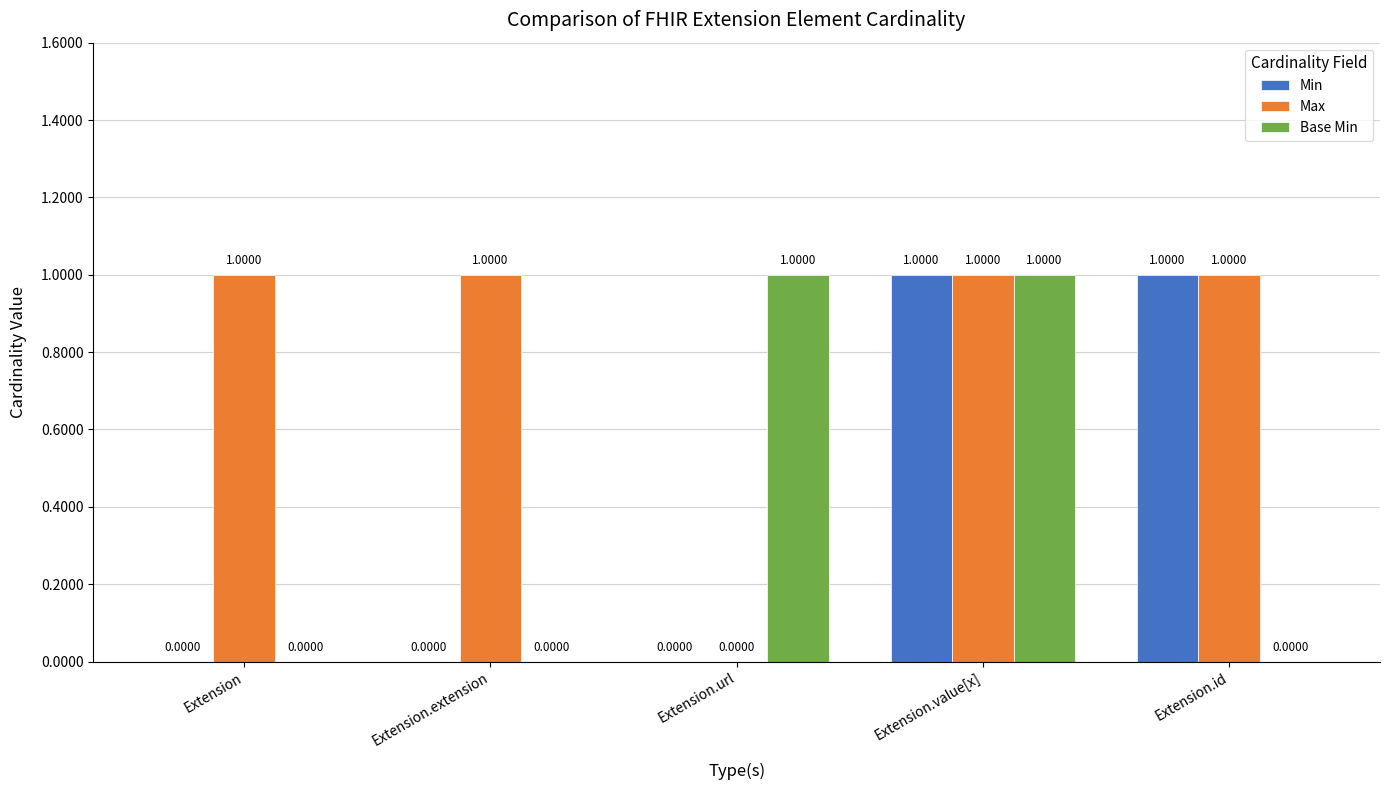

Which series changed the most between Extension.value[x] and Extension.id?

Base Min